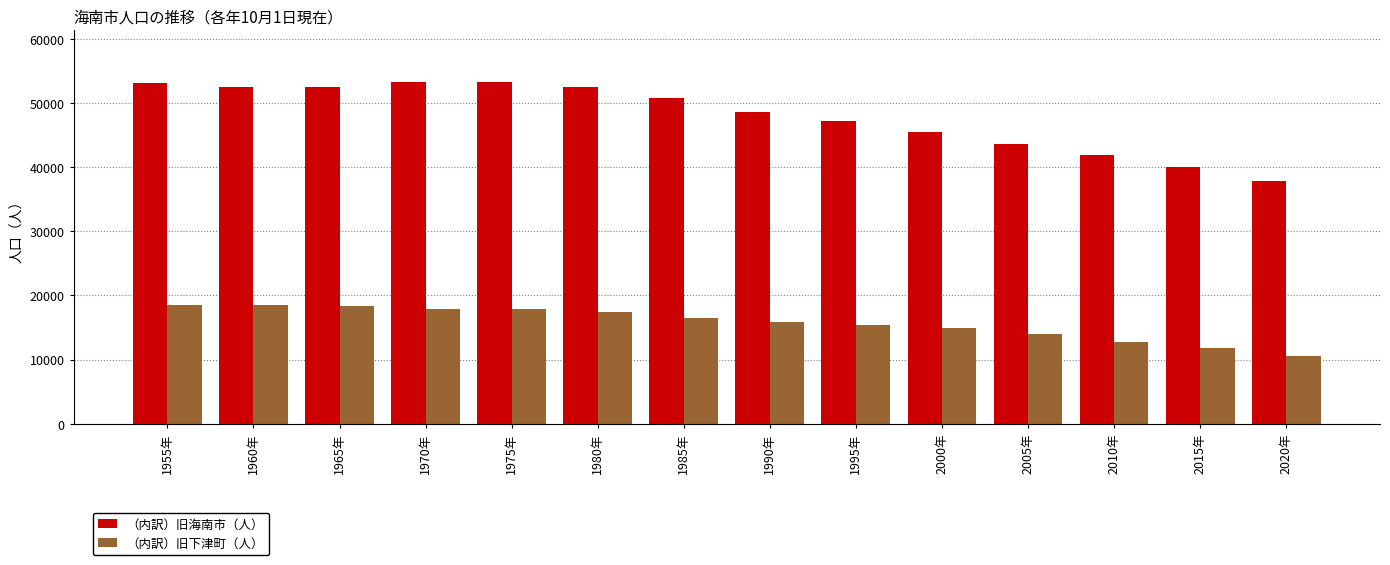

What is the spread (max minus min) of values at 2010年?

29185